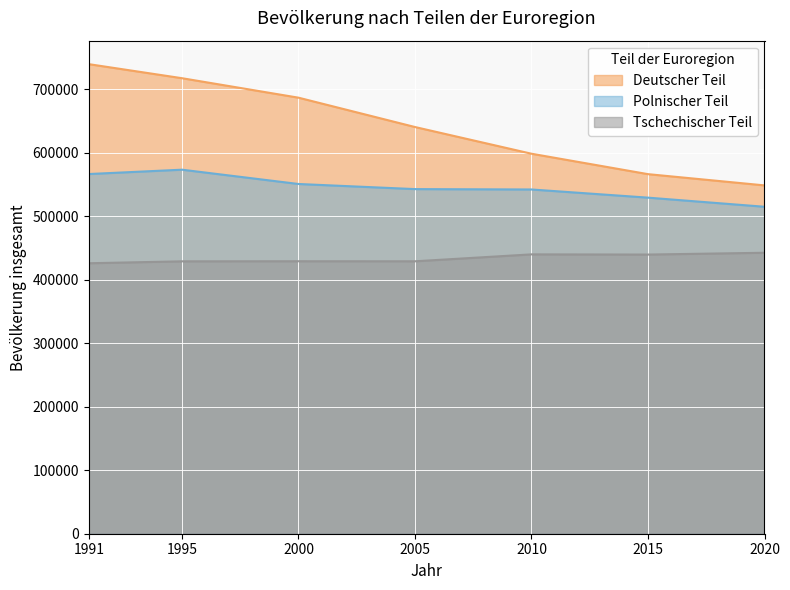

How many lines are shown in the chart?

3